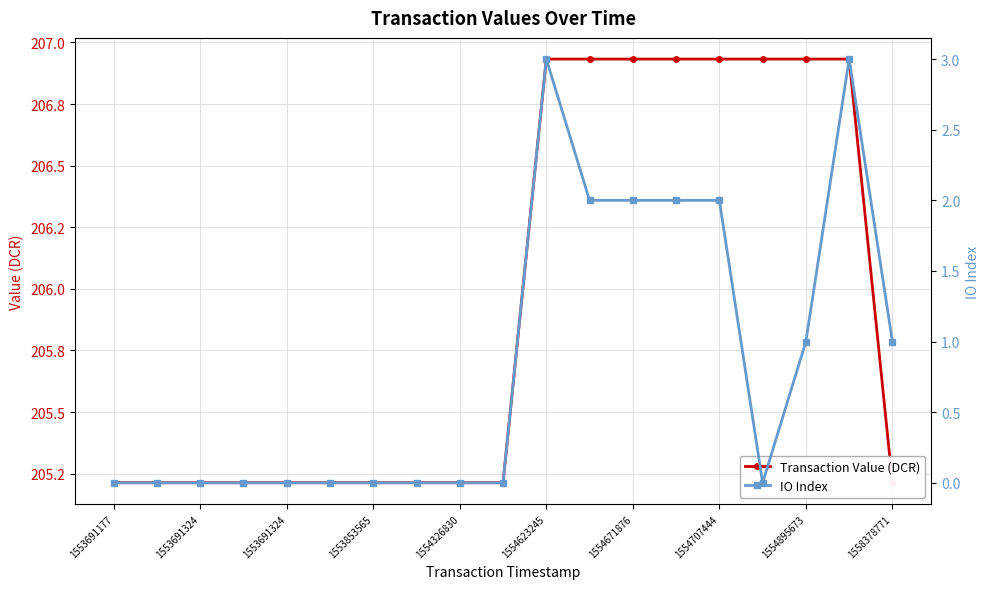

What is the greatest value displayed?

206.9